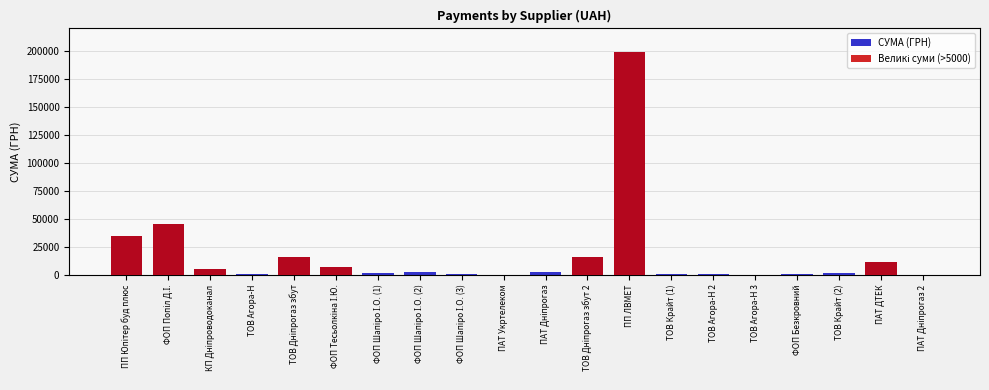

How many bars are there in each group?

2